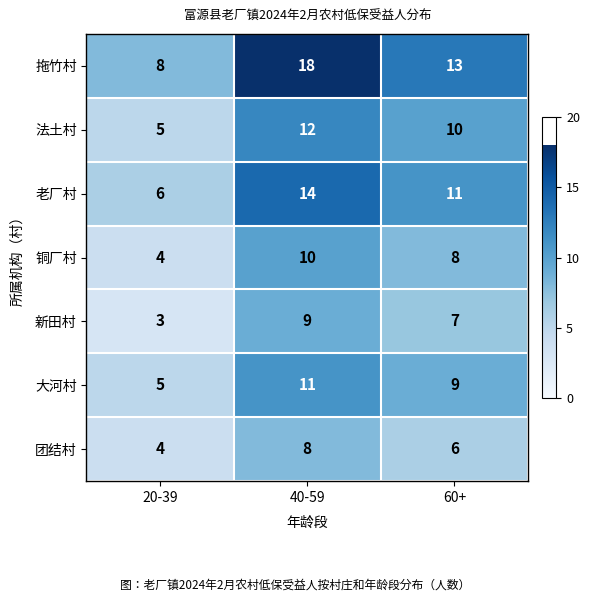

Rank the series by their maximum value, from lowest to highest.

团结村, 新田村, 铜厂村, 大河村, 法土村, 老厂村, 拖竹村